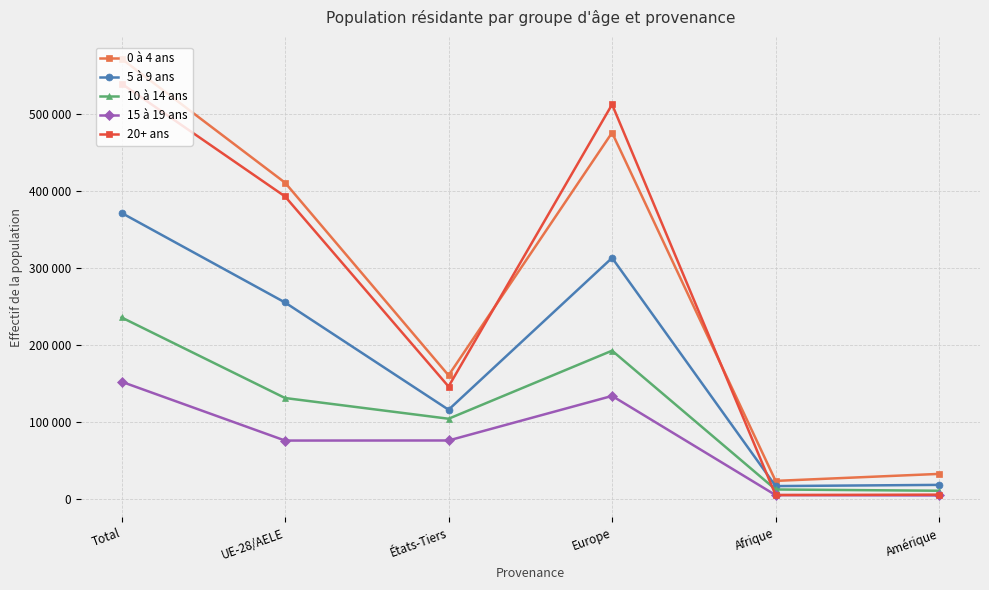

What are all the series names shown in the legend?

0 à 4 ans, 5 à 9 ans, 10 à 14 ans, 15 à 19 ans, 20+ ans